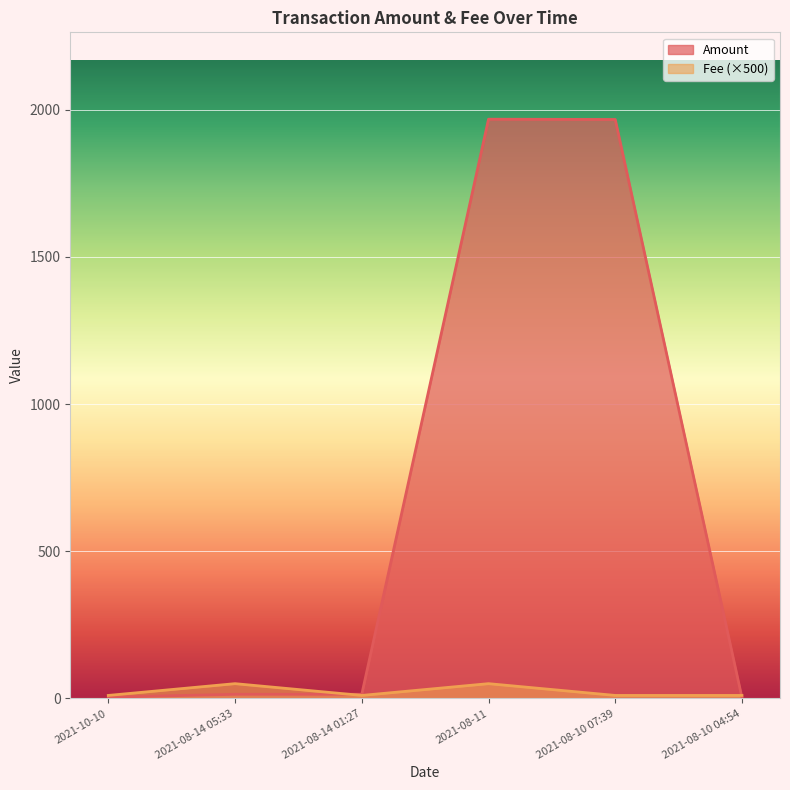

What is the sum of all Amount values?

3968.4